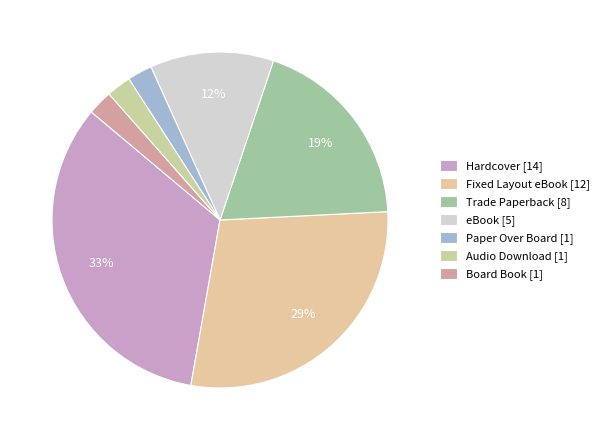

Count the number of slices in the pie.

7